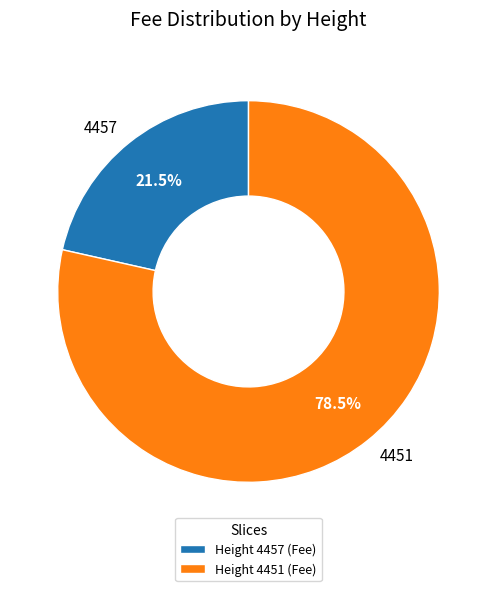

What is the ratio of the value at 4457 to the value at 4451?

0.3